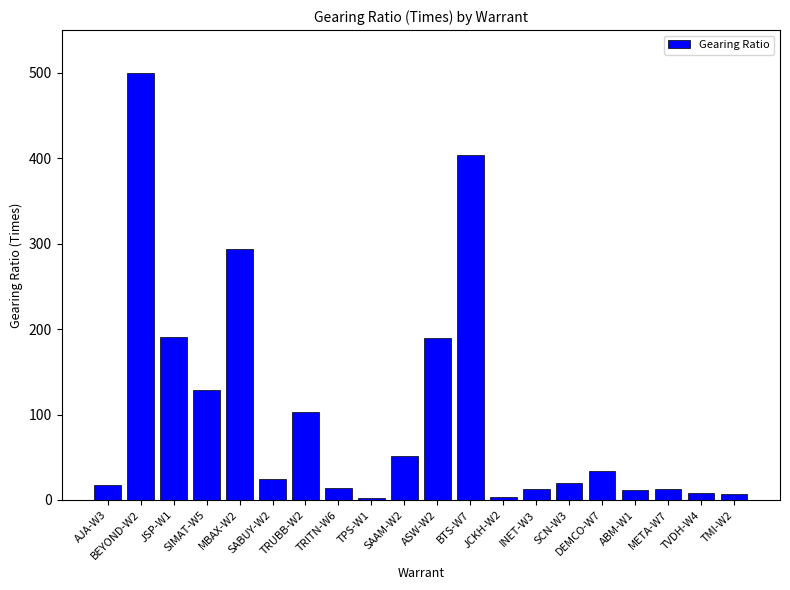

What is the difference between the maximum and minimum values?

497.9